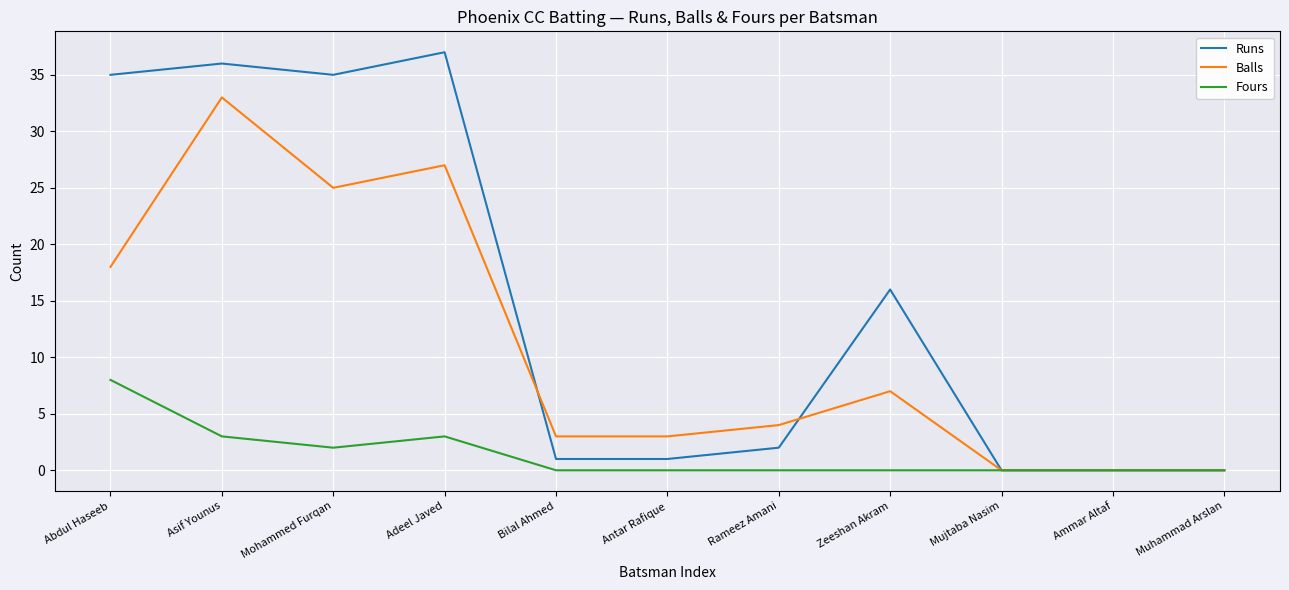

Where is the first local maximum for Runs?

Asif Younus